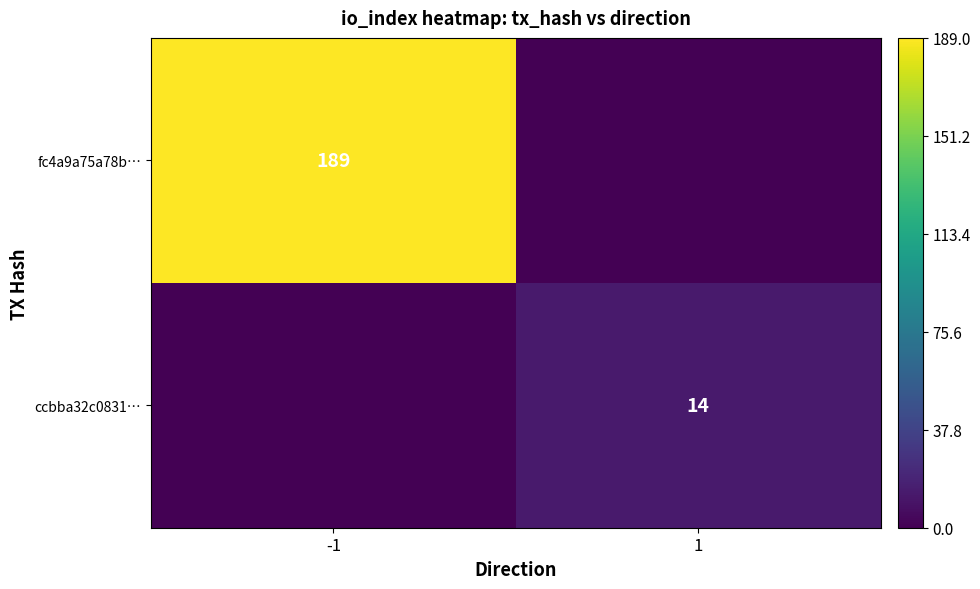

Which series has the widest spread of values?

fc4a9a75a78b…